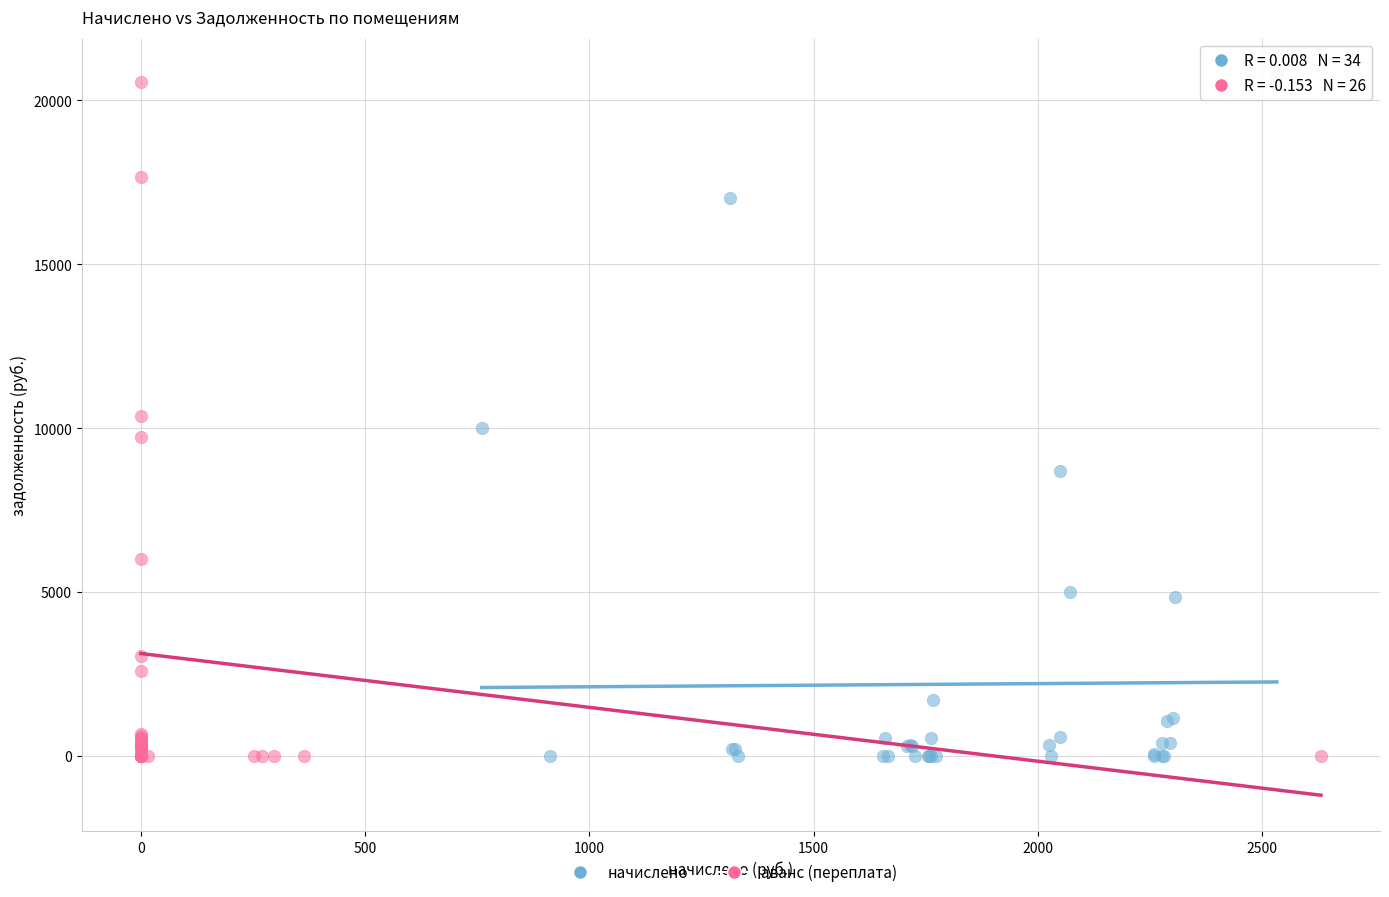

Which series has the largest Y range (max minus min)?

начислено